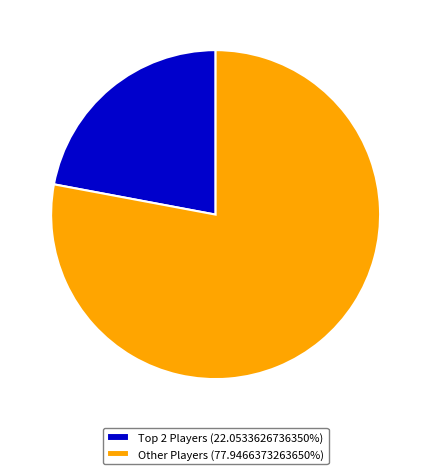

Is Other Players (77.9466373263650%) the majority of the pie?

Yes